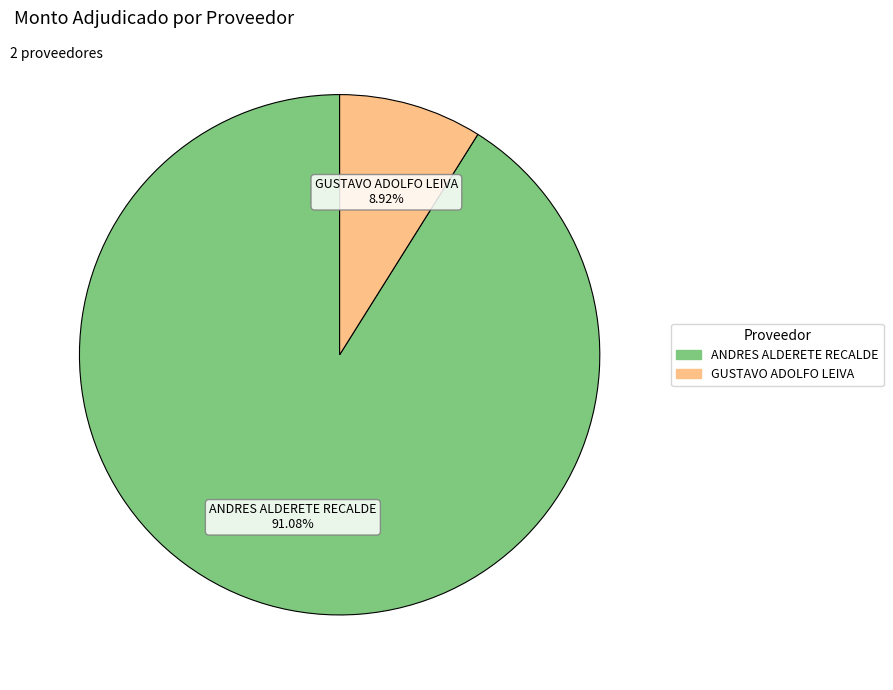

To the nearest percent, what is the difference between the GUSTAVO ADOLFO LEIVA and ANDRES ALDERETE RECALDE slice percentages?

82%